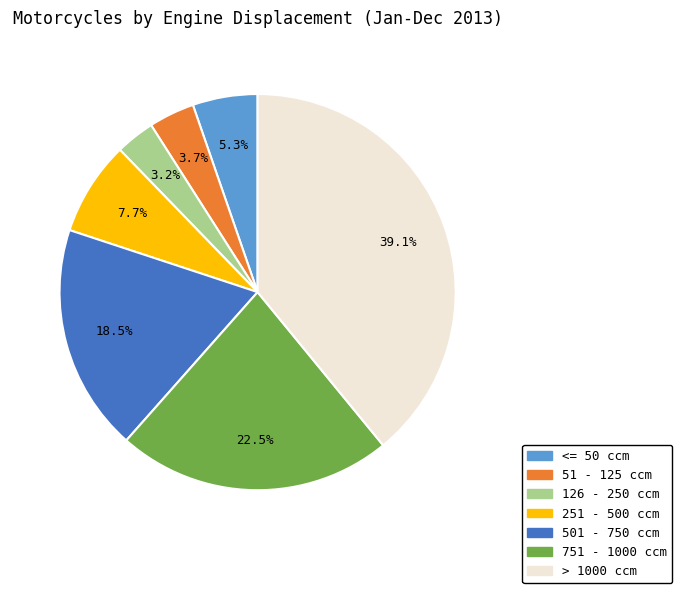

Which has a higher value, 251 - 500 ccm or 126 - 250 ccm?

251 - 500 ccm